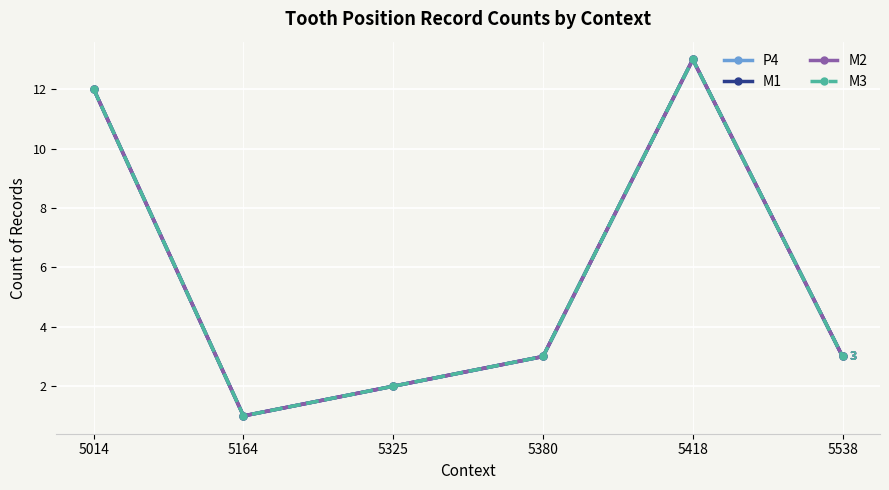

Reading right to left, transcribe all the data shown in this chart.

P4: 5538=3	5418=13	5380=3	5325=2	5164=1	5014=12
M1: 5538=3	5418=13	5380=3	5325=2	5164=1	5014=12
M2: 5538=3	5418=13	5380=3	5325=2	5164=1	5014=12
M3: 5538=3	5418=13	5380=3	5325=2	5164=1	5014=12